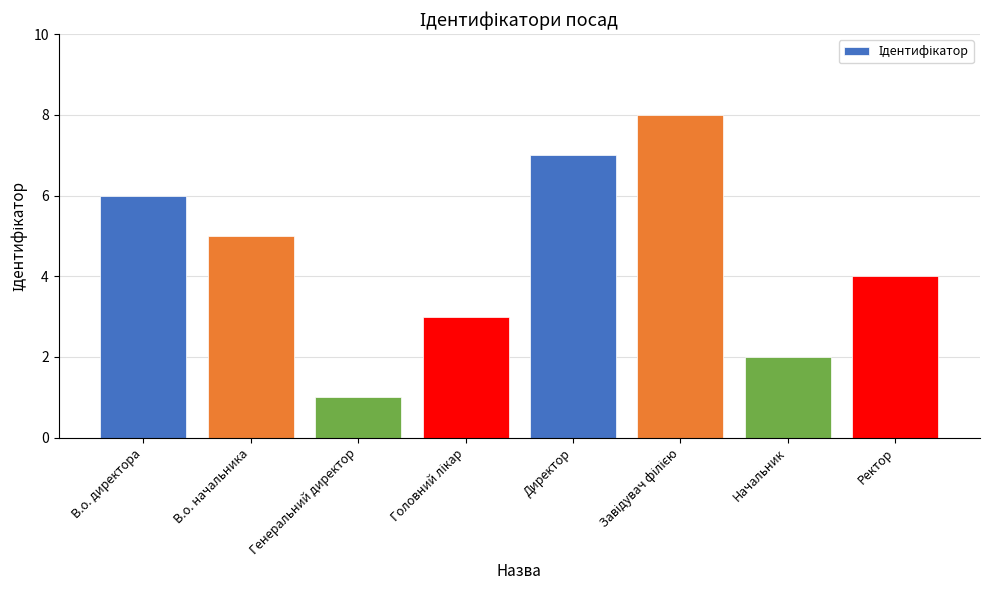

What is the difference between the values at В.о. начальника and Генеральний директор?

4